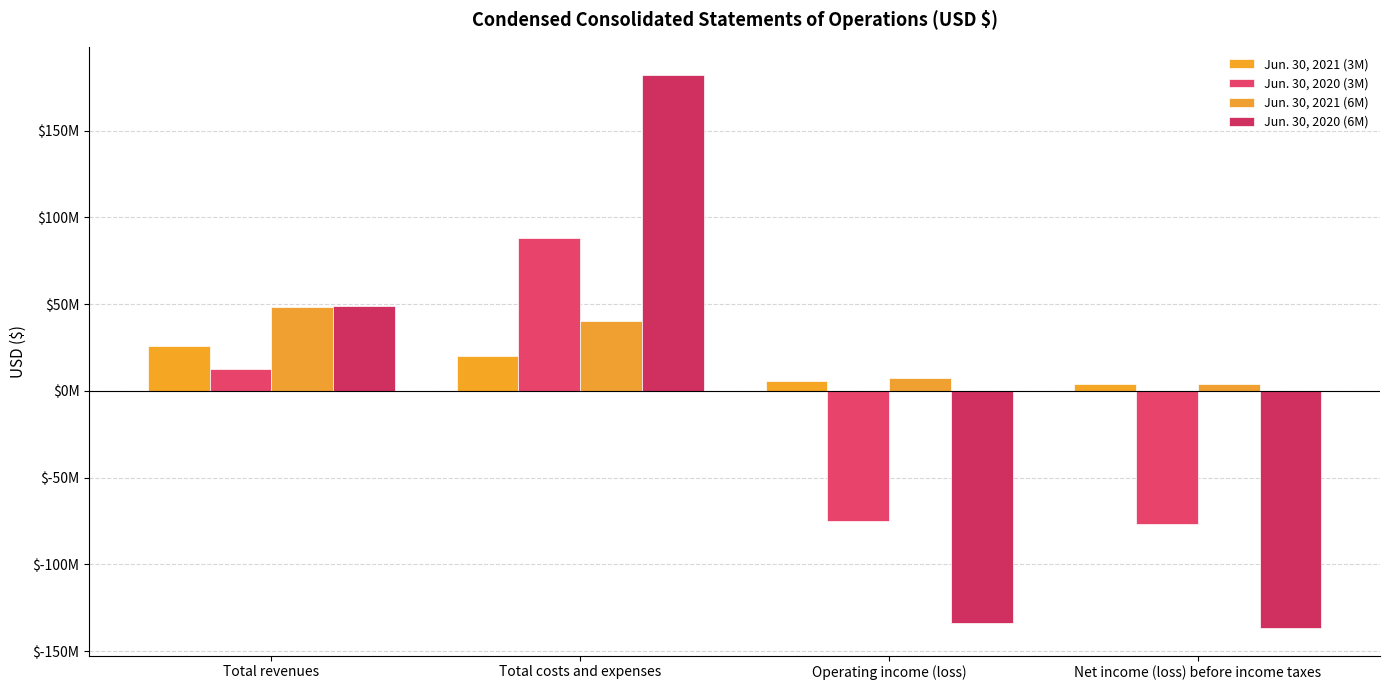

Does the chart contain any negative values?

Yes